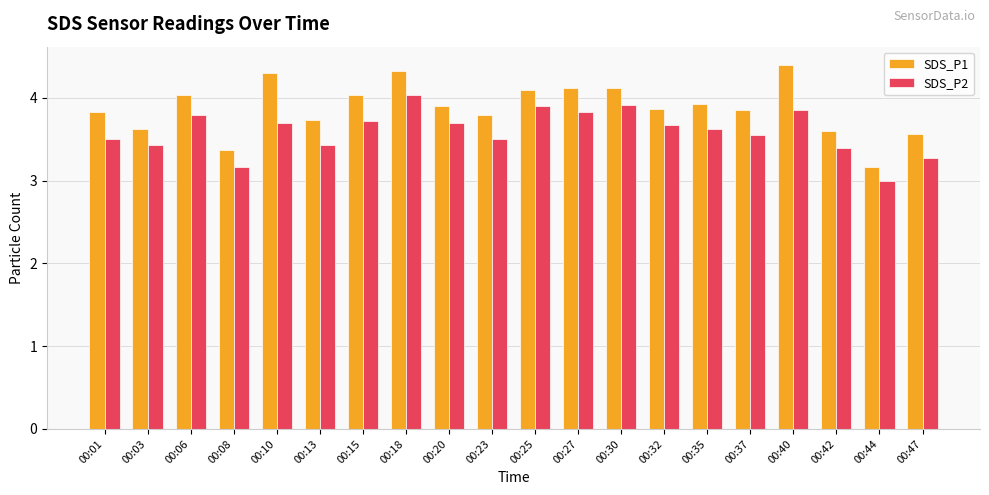

The value of SDS_P1 at 00:37 is 1.1. True or false?

False